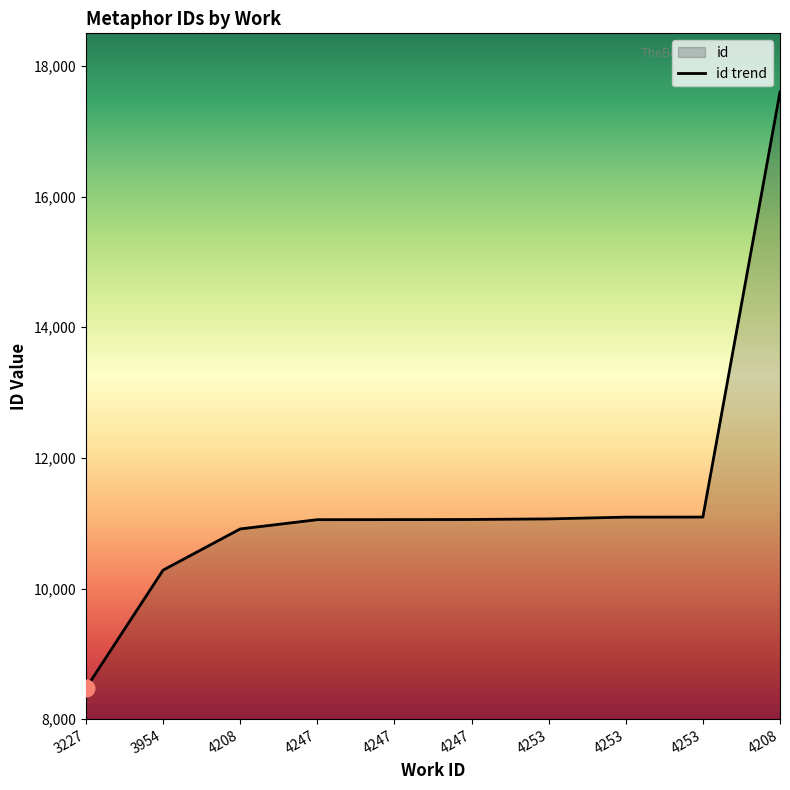

Where does the data first go above 11057?

4253